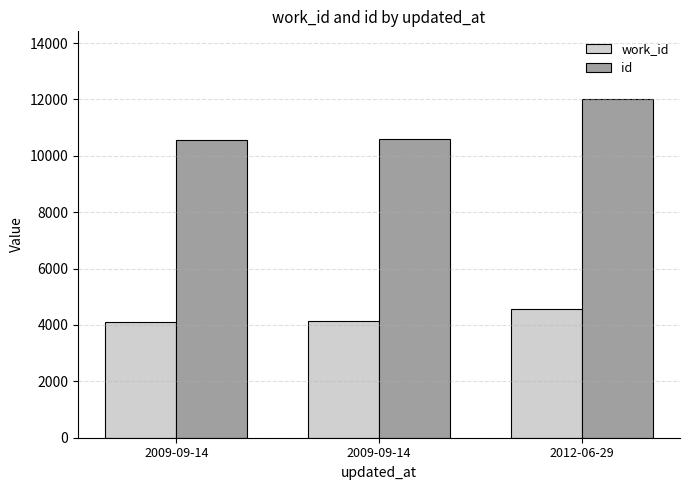

How many values in the id series are below 10604?

1